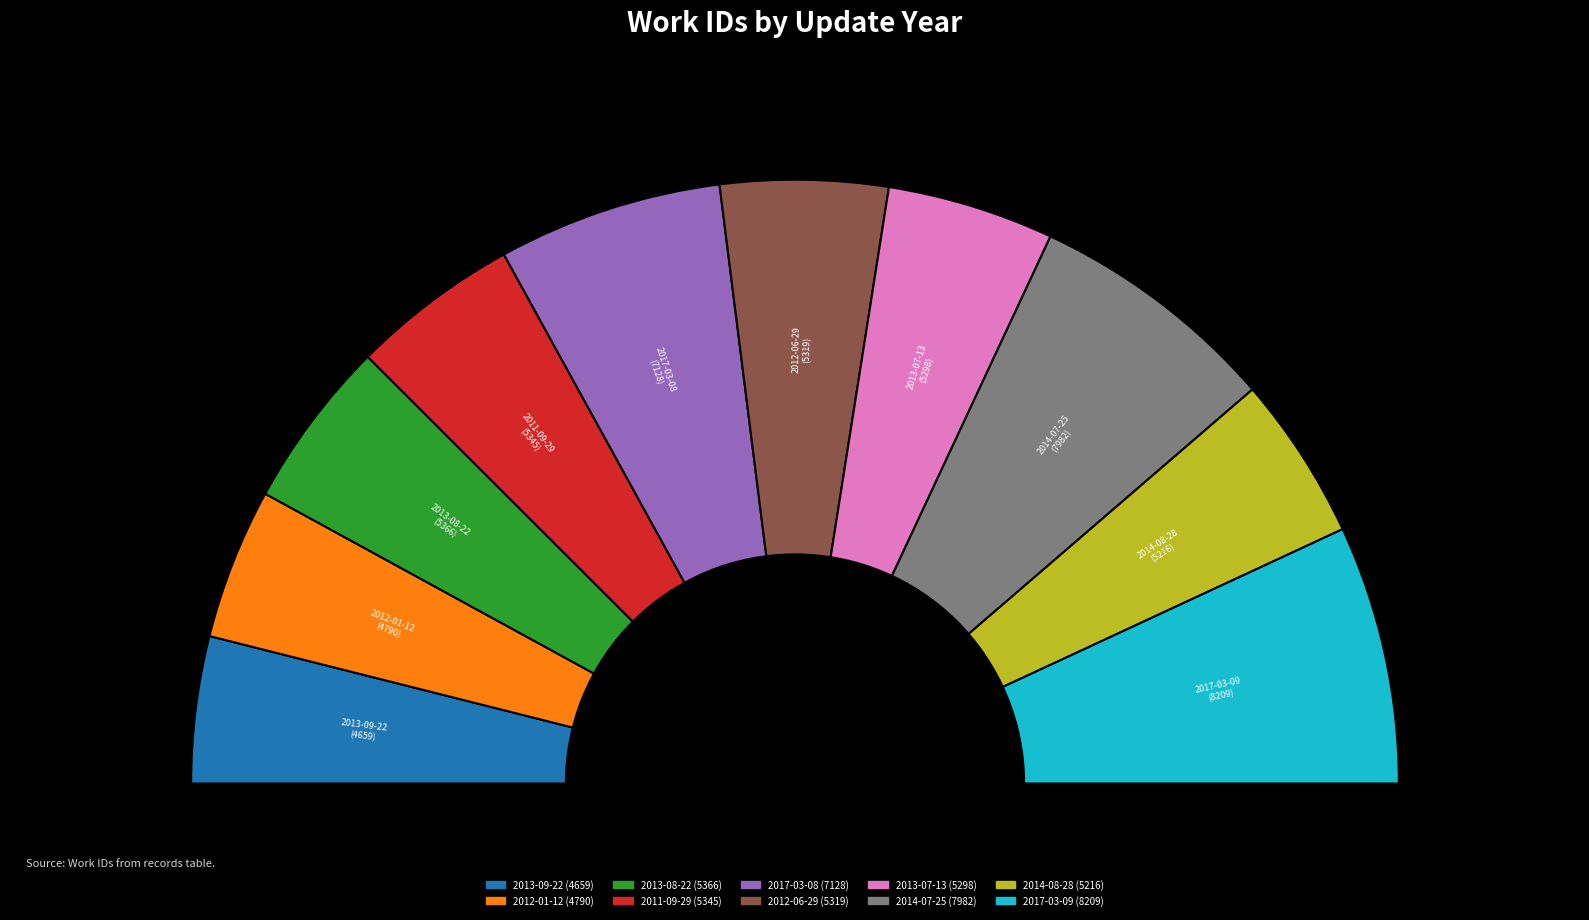

Is there a majority slice in this chart?

No